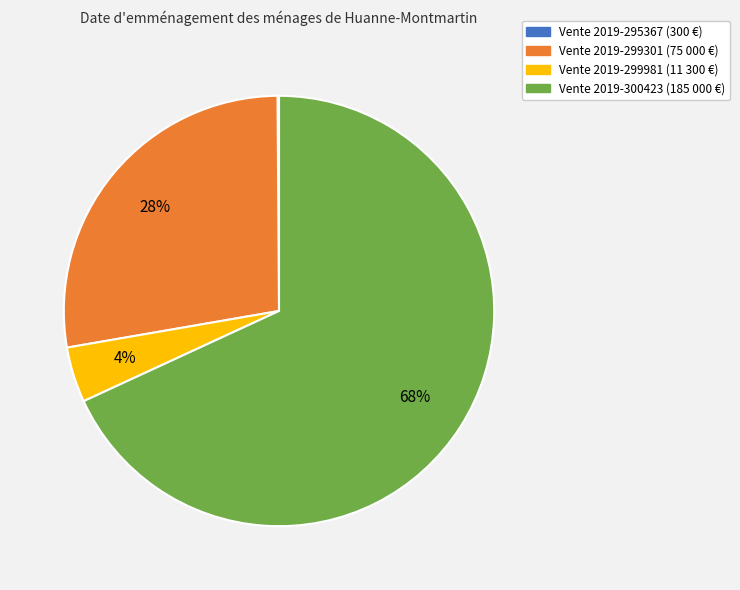

To the nearest percent, what is the average slice percentage?

25%